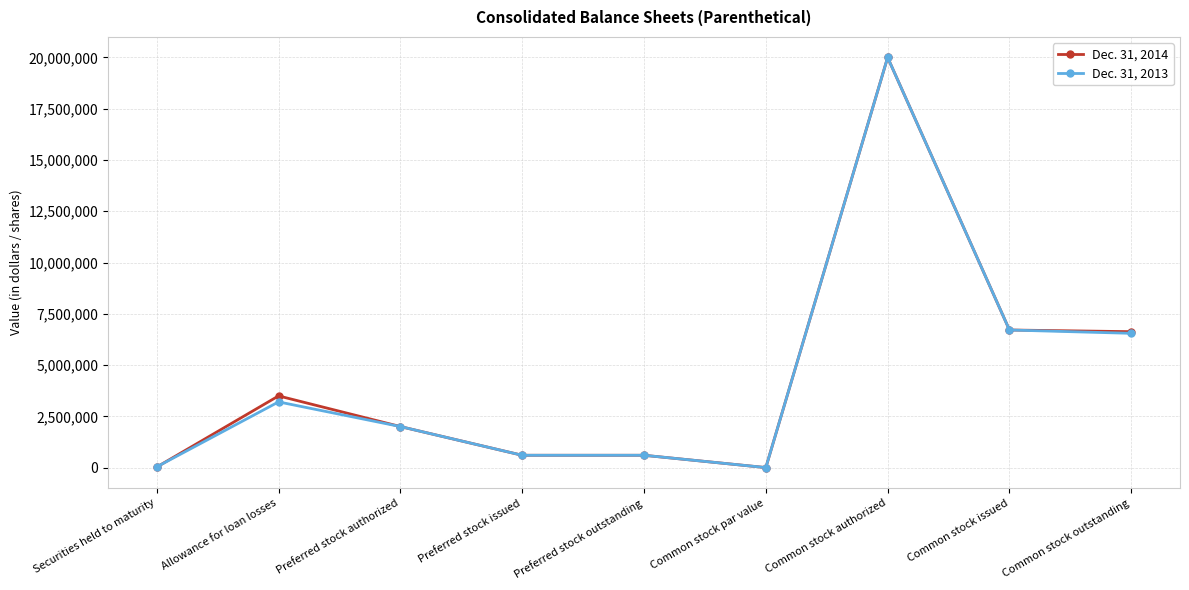

What is the maximum value shown in the chart?

20000000